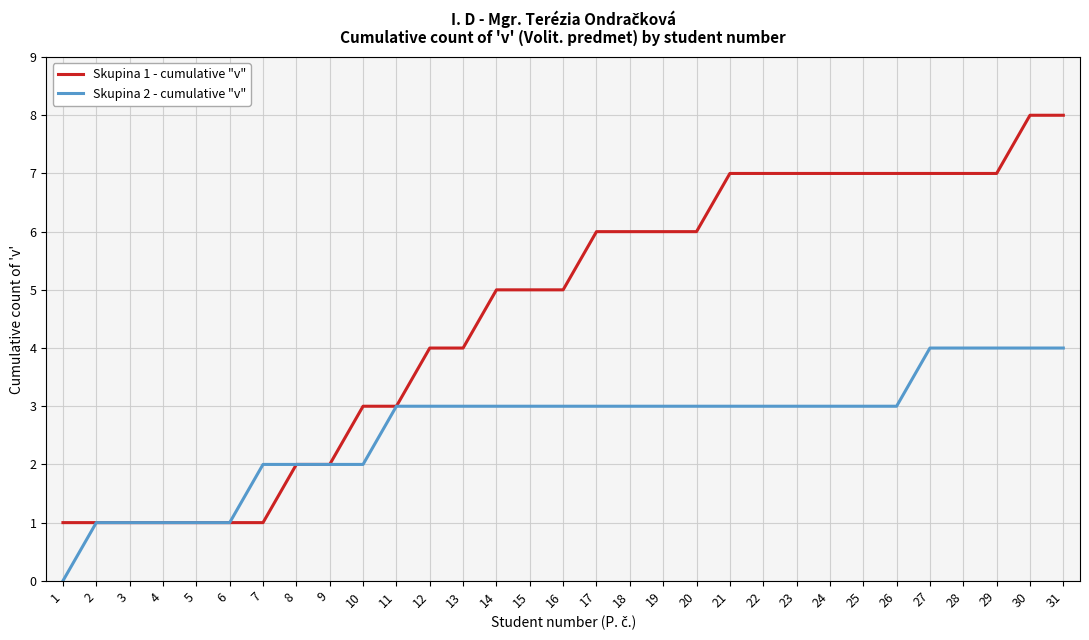

True or false: Skupina 1 - cumulative "v" has a value of 2 at 1.

False